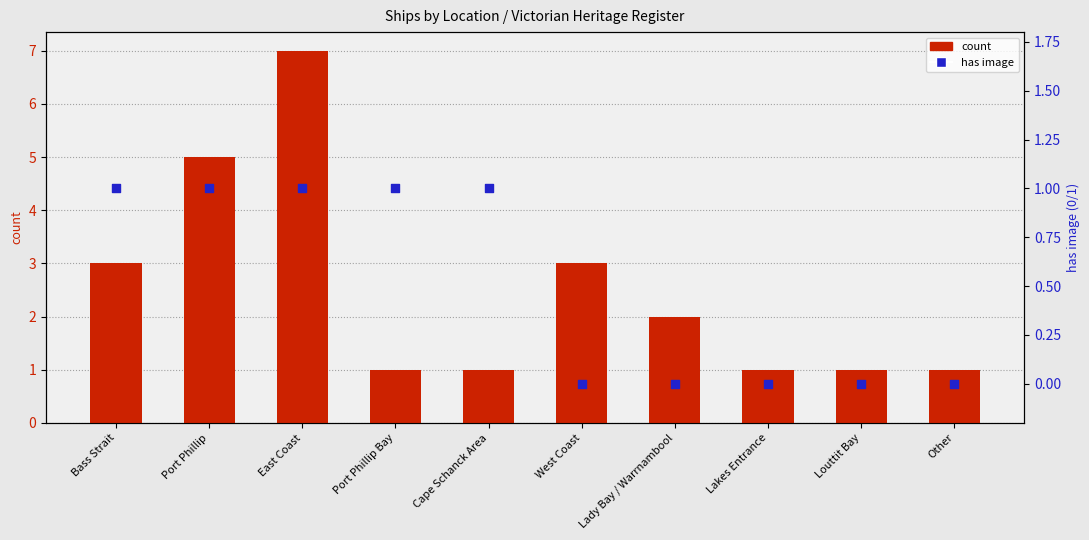

Which series has the largest Y range (max minus min)?

count